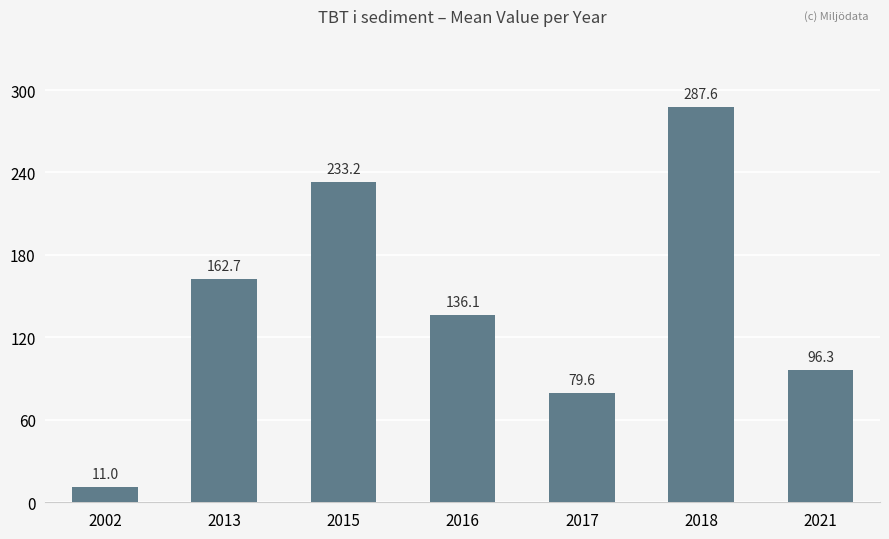

Reading right to left, transcribe all the data shown in this chart.

2021=96.3	2018=287.6	2017=79.6	2016=136.1	2015=233.2	2013=162.7	2002=11.0